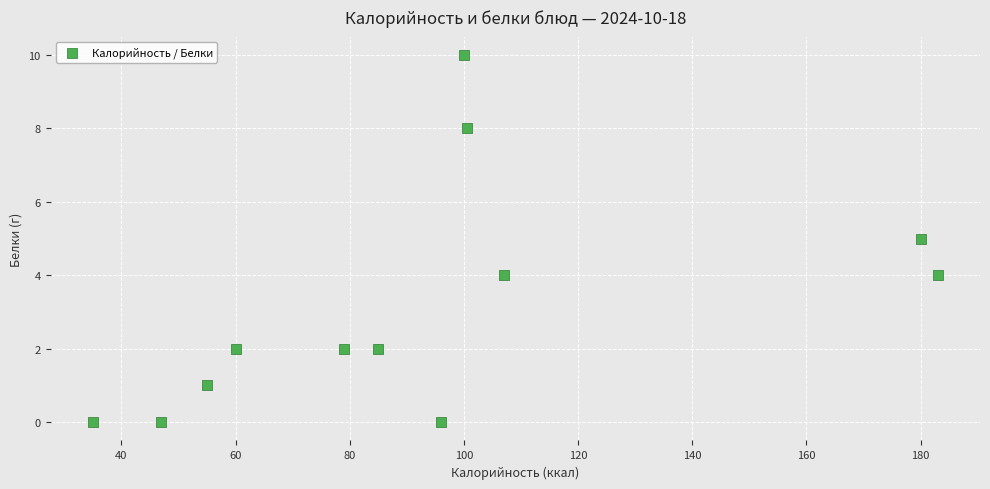

What is the average Y value?

3